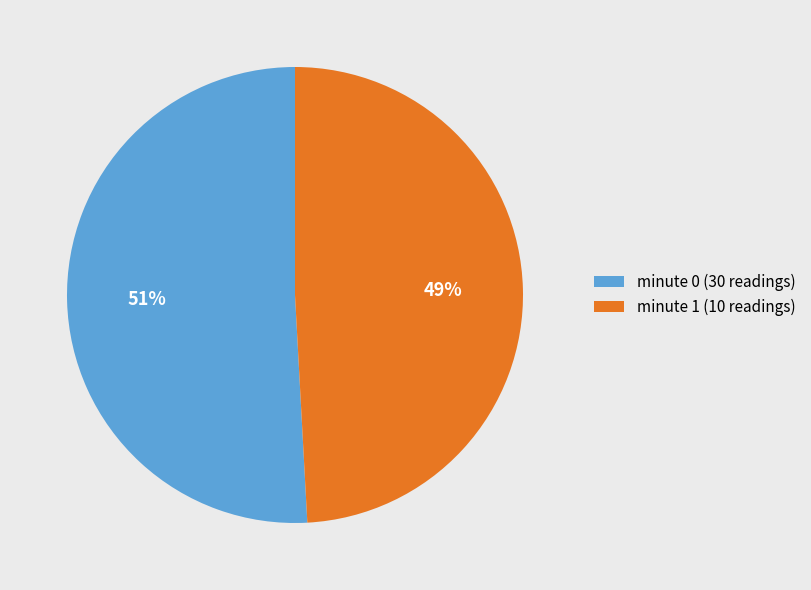

Combined, do minute 1 (10 readings) and minute 0 (30 readings) account for over 50%?

Yes